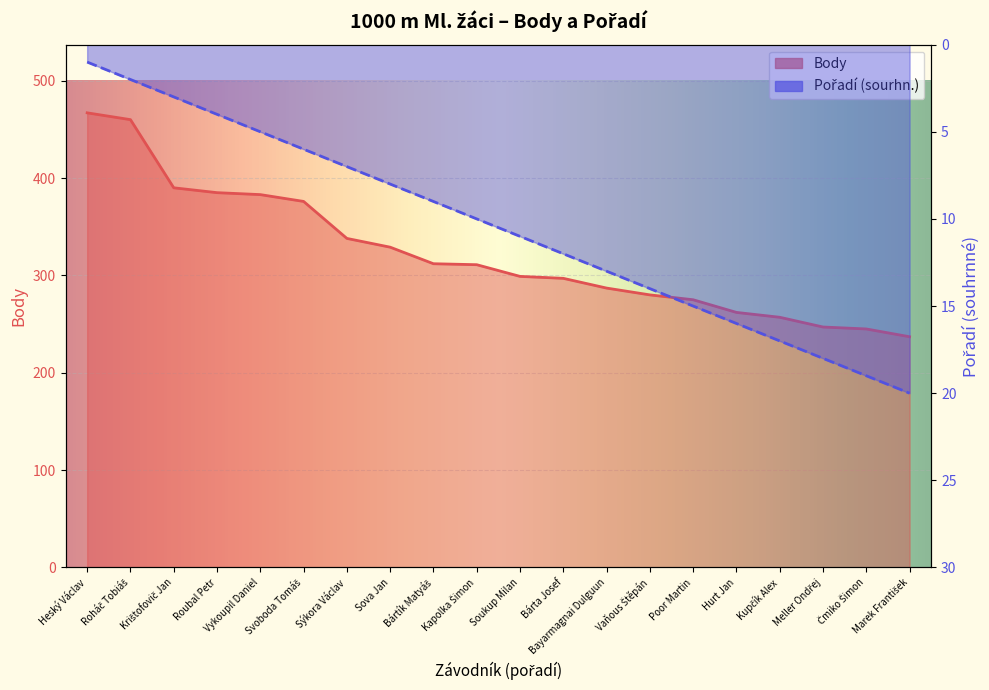

Which series has the largest total across all categories?

Body